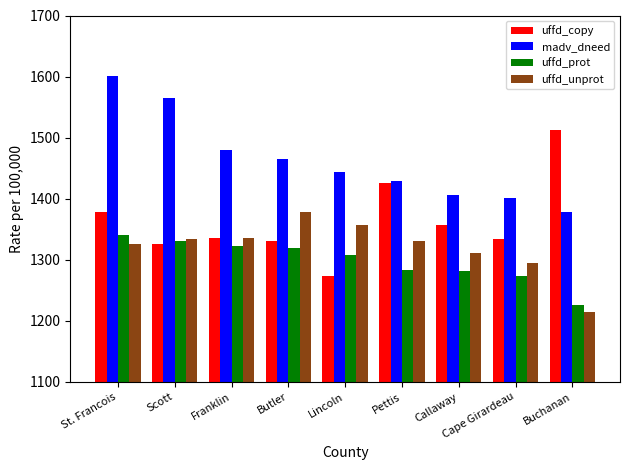

Does the chart contain stacked bars?

No